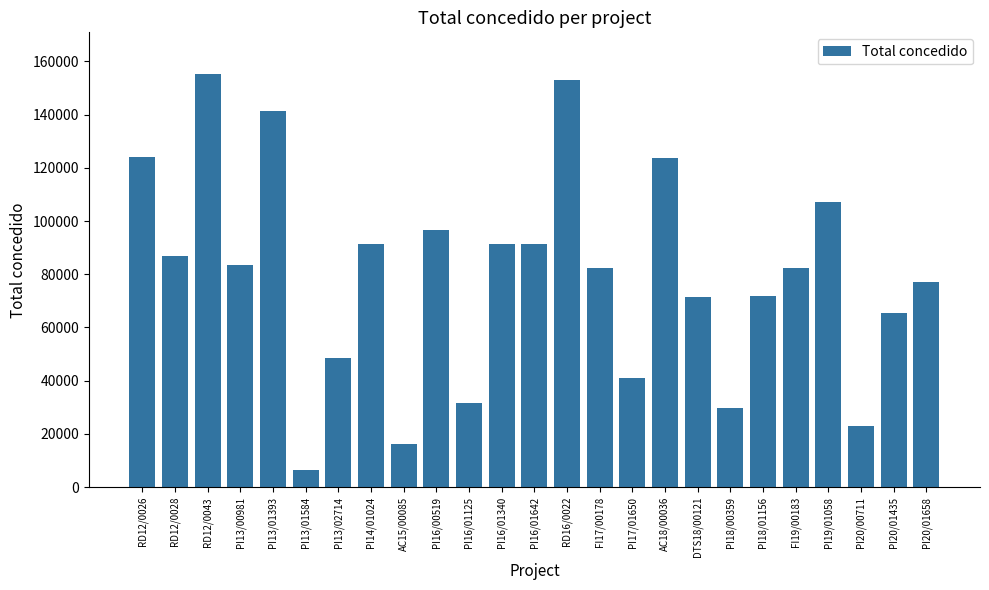

What position from the right is AC18/00036?

9